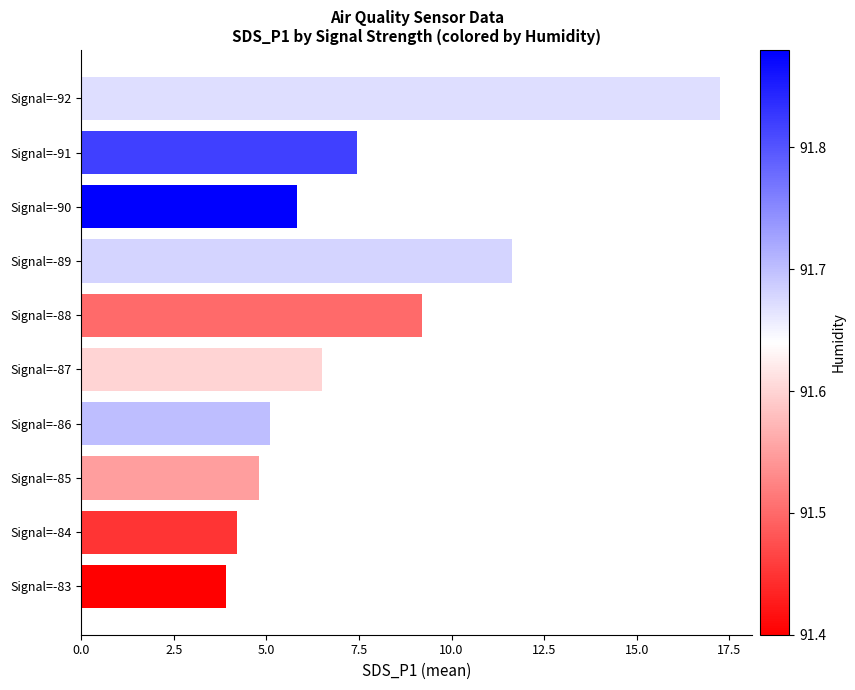

What is the ratio of the value at Signal=-86 to the value at Signal=-92?

0.3